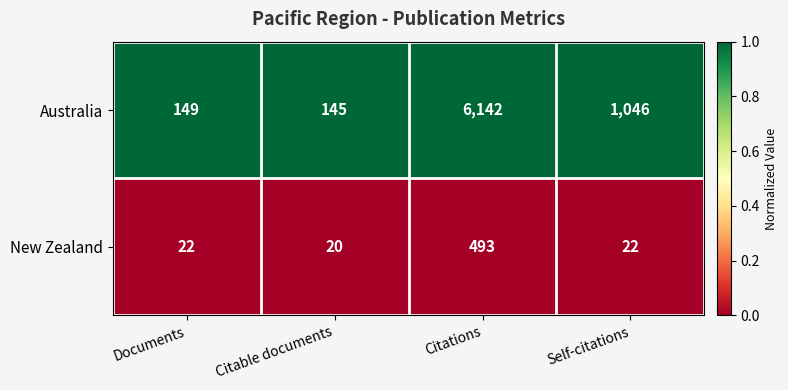

Reading left to right, extract all data points from this chart.

Australia: 149	145	6142	1046
New Zealand: 22	20	493	22